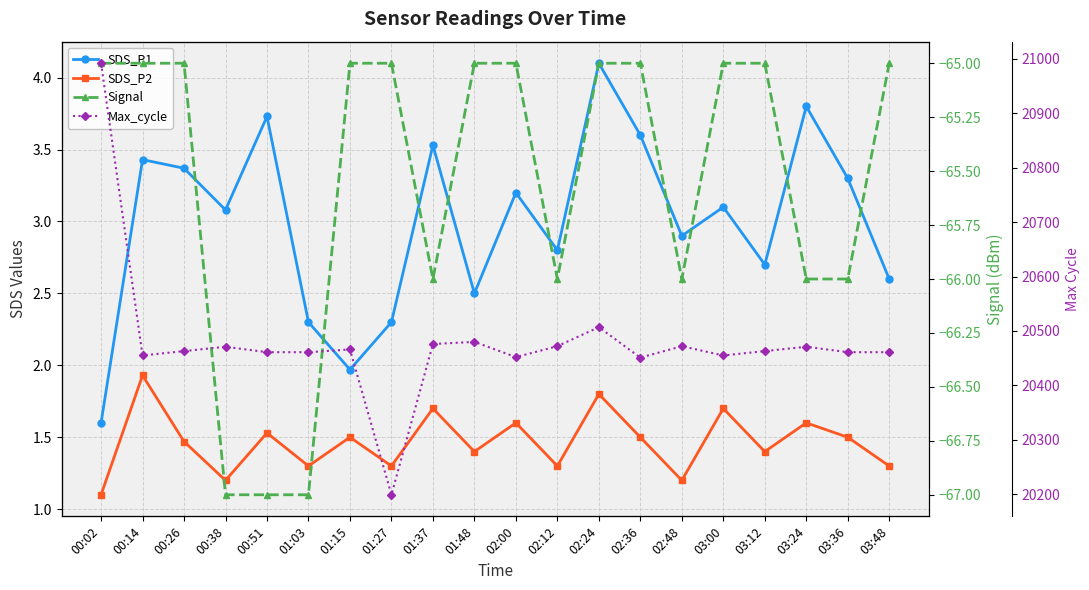

Which series has the largest total across all categories?

Max_cycle